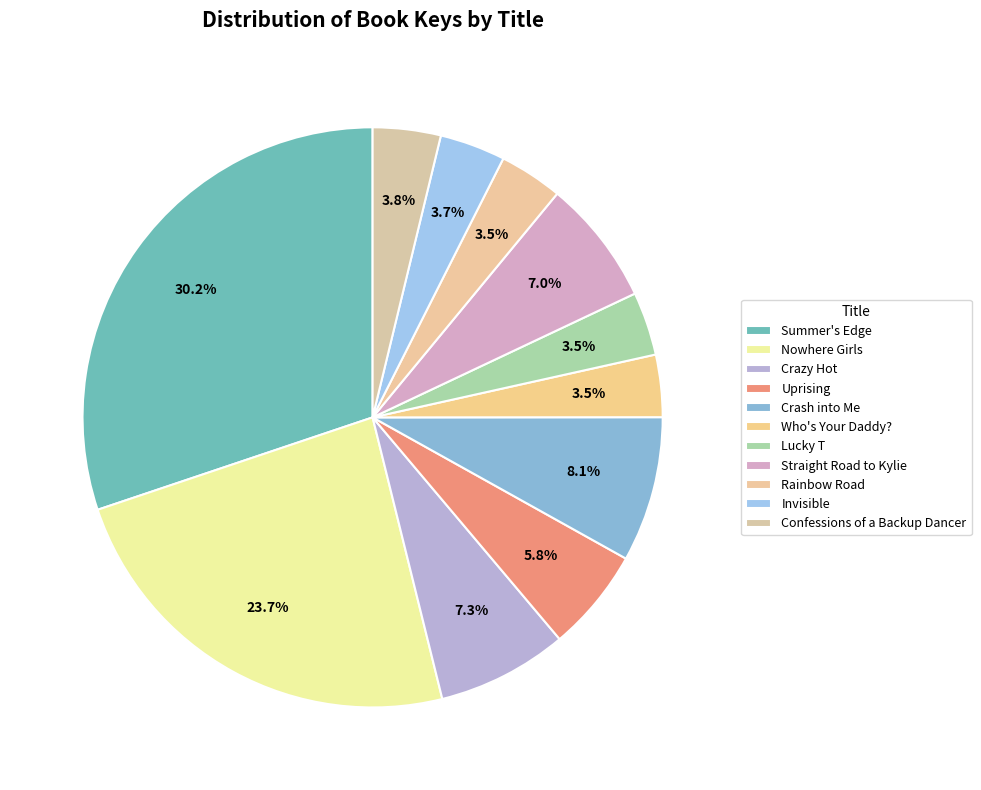

What is the change in value from Crazy Hot to Straight Road to Kylie?

-1705976